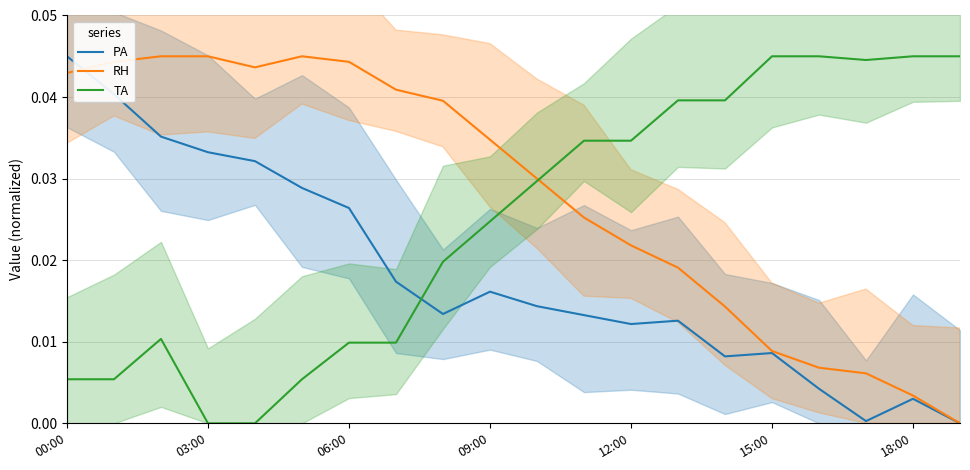

The value of PA at 8 is 0.0. True or false?

True